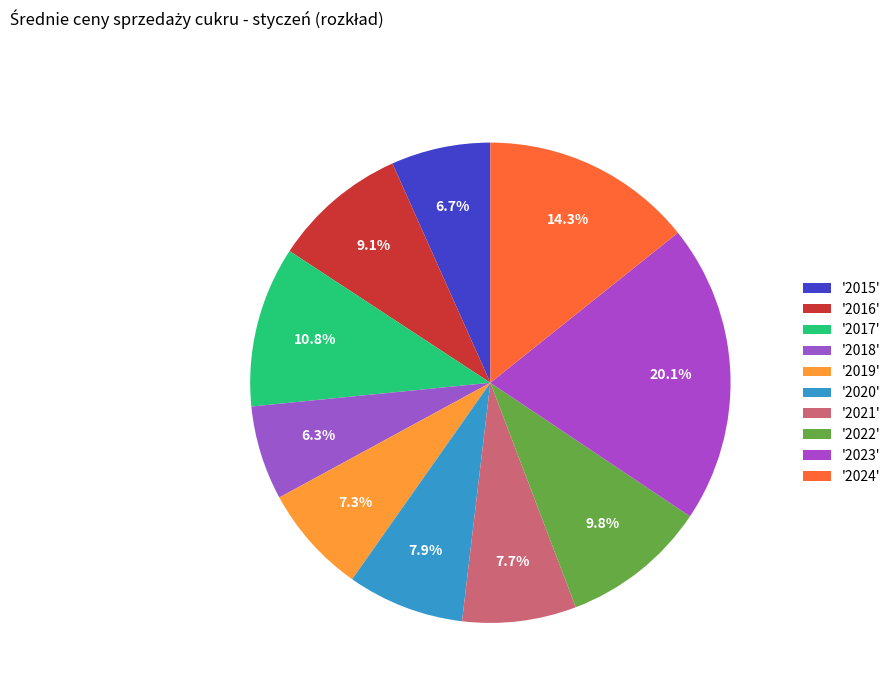

Is there a majority slice in this chart?

No